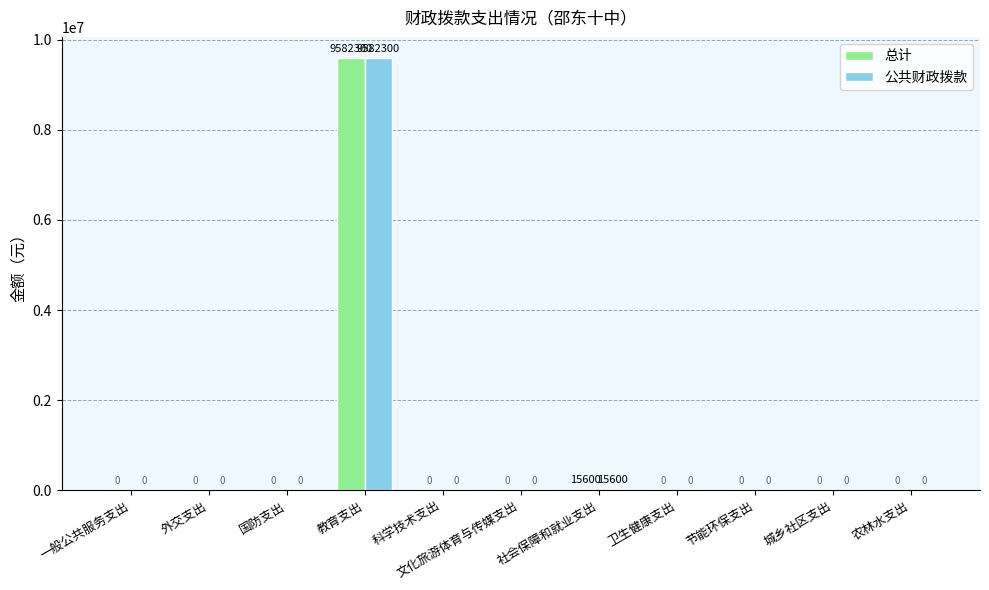

At which category is the sum across all series the highest?

教育支出